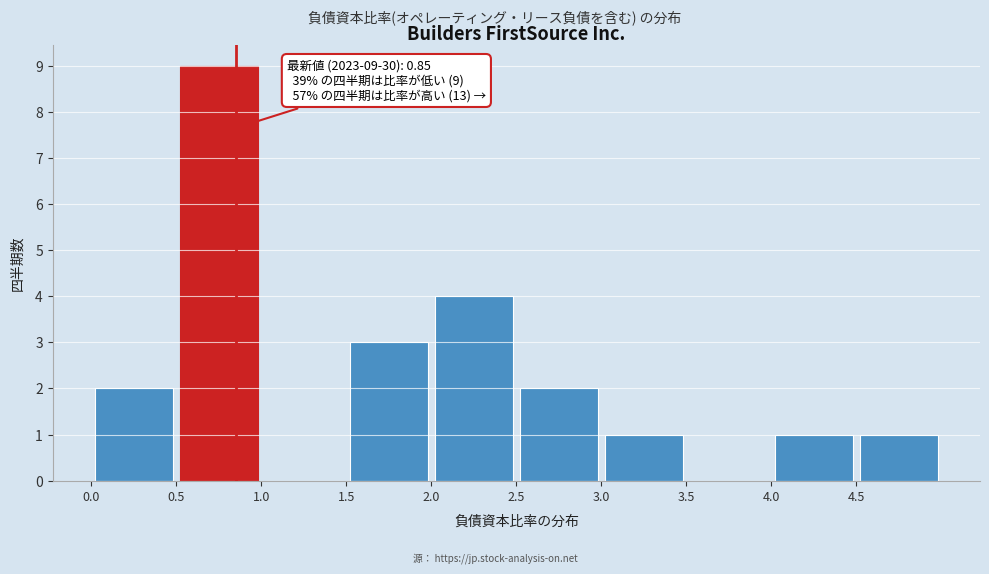

Over which range of the x-axis is the bar tallest?

0.5 to 1.0